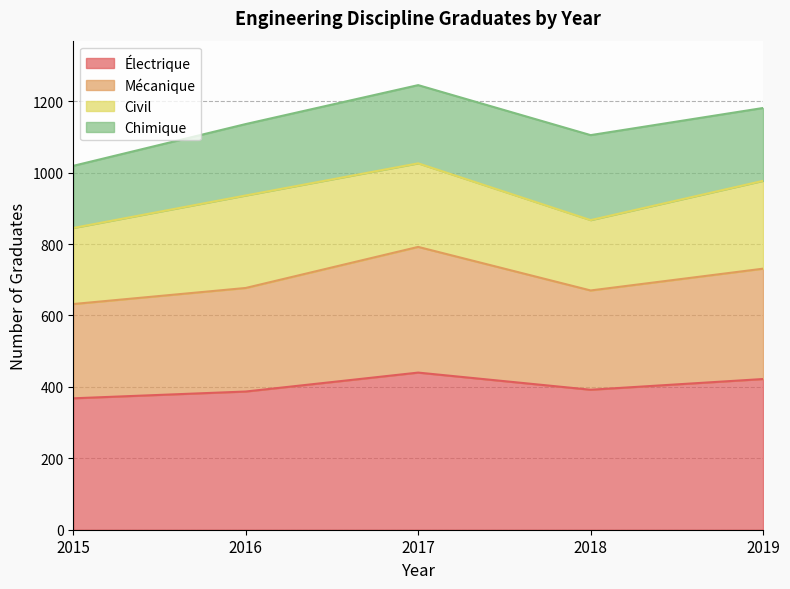

Does the chart have visible grid lines?

Yes